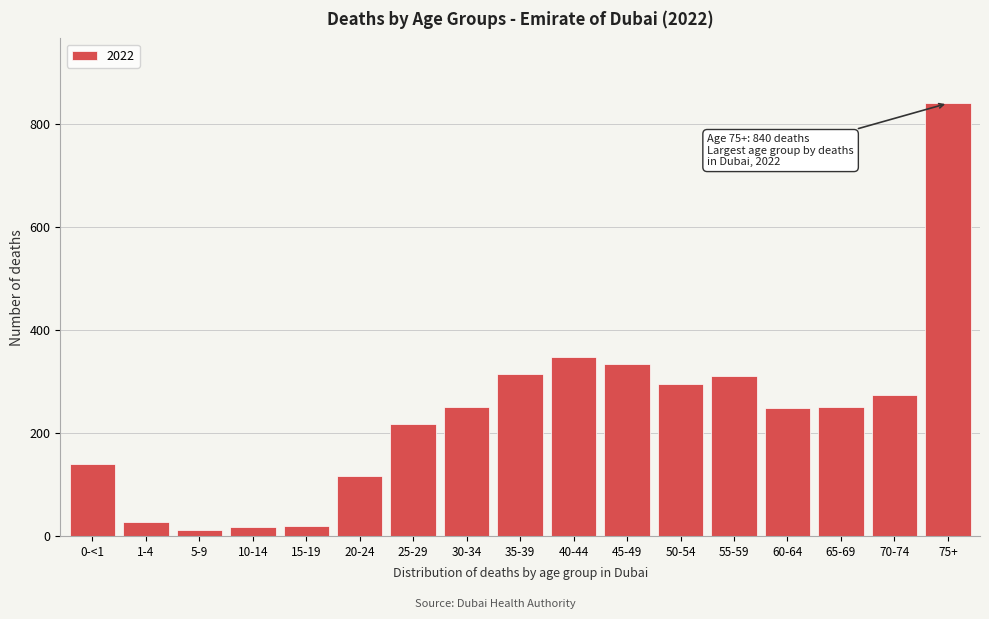

Between 60-64 and 75+, which is larger?

75+